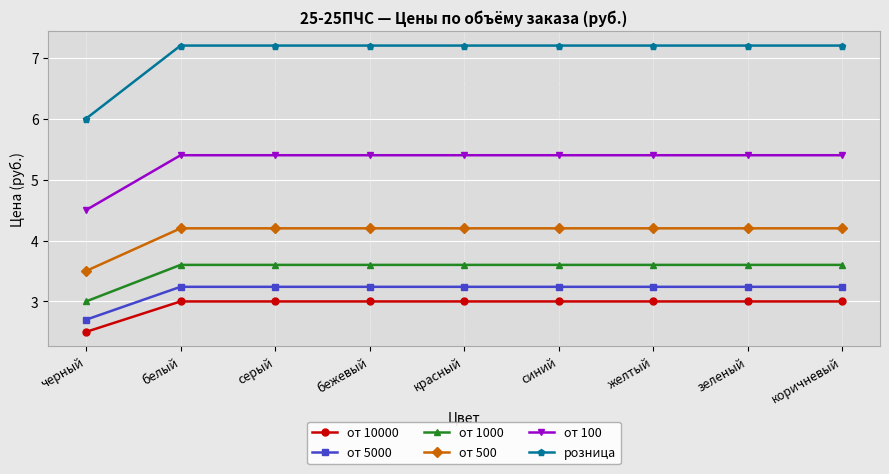

What is the difference between the maximum and minimum values in the от 100 series?

0.9